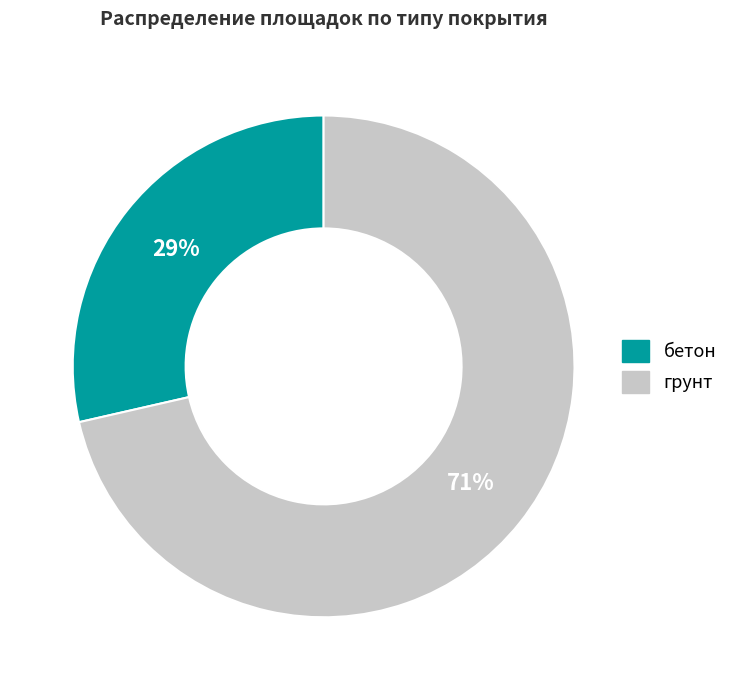

To the nearest percent, what percentage of the pie is бетон?

29%